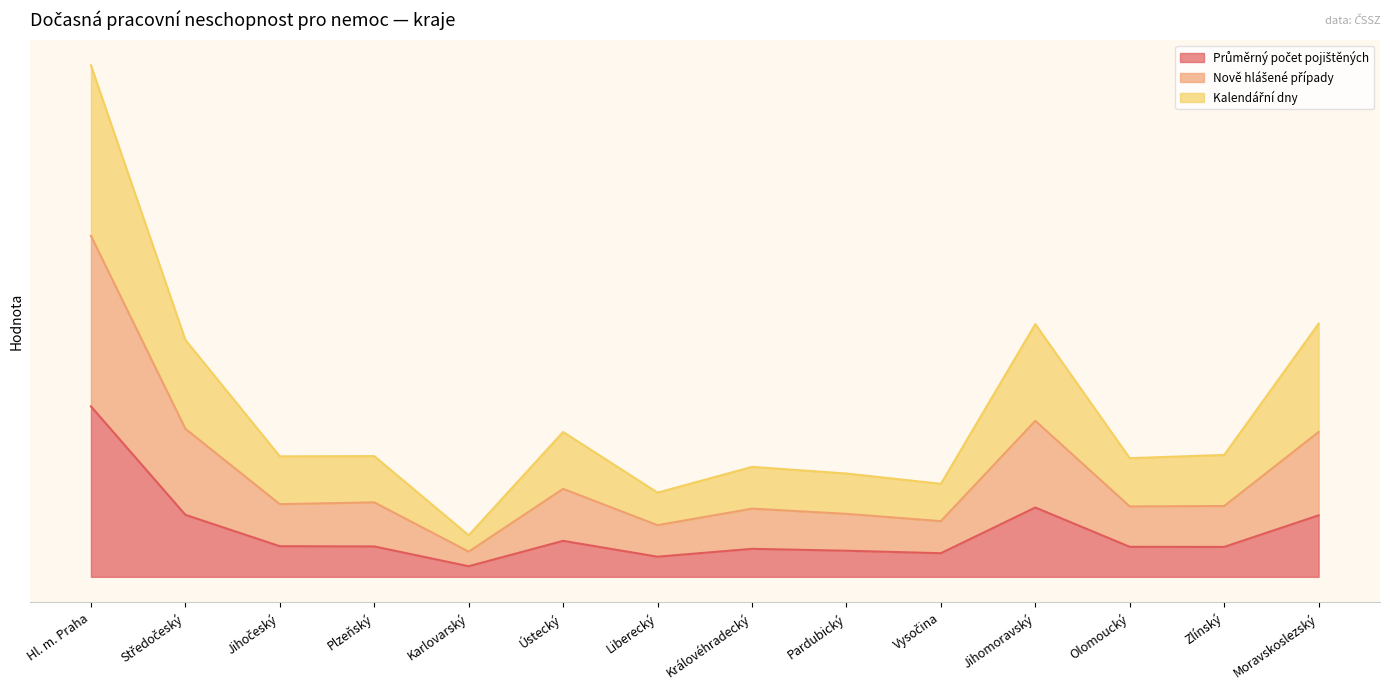

At which label is Průměrný počet pojištěných closest to 0?

Karlovarský